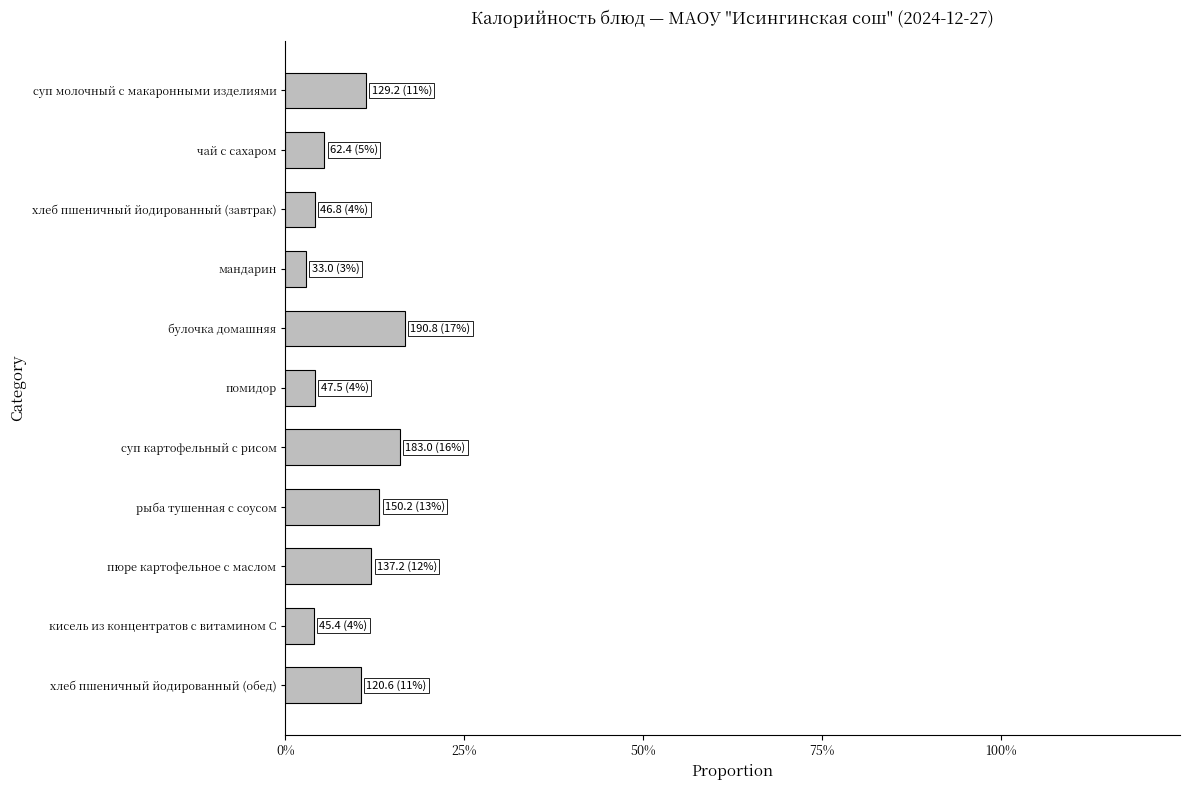

What is the sum of all values?

1.0